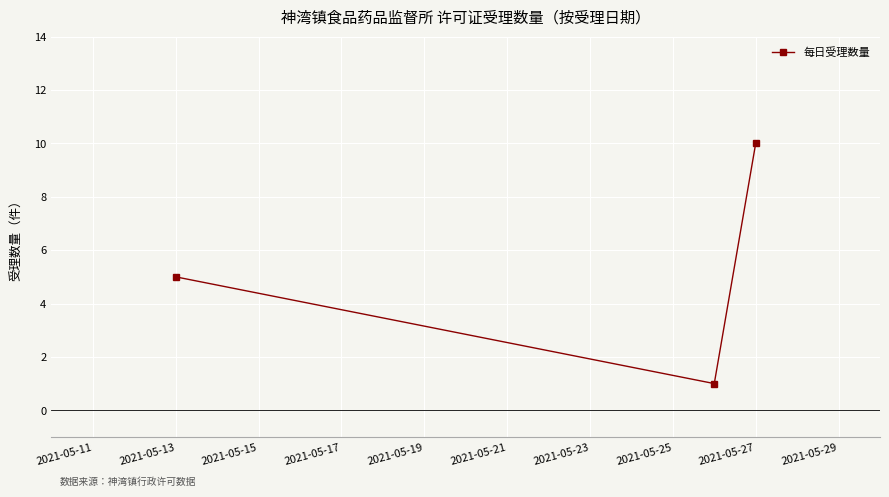

What is the greatest value displayed?

10